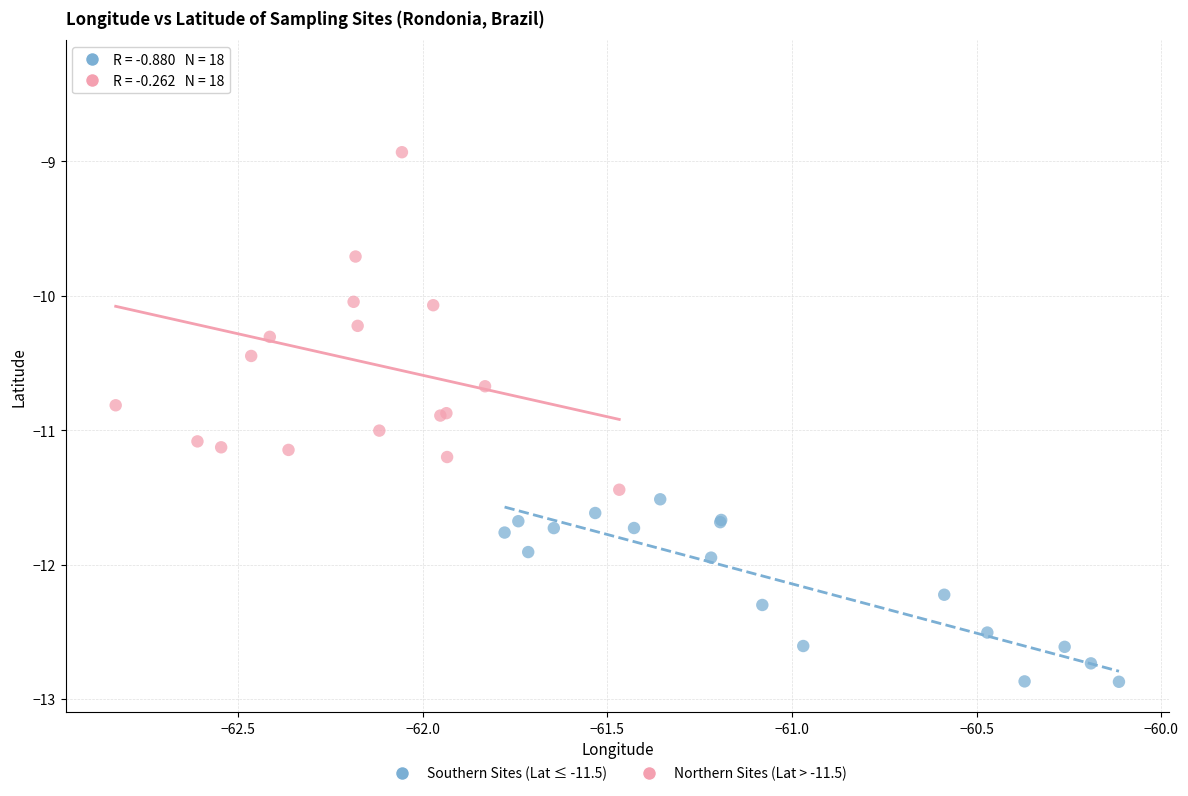

Which series reaches the minimum Y coordinate?

Southern Sites (Lat ≤ -11.5)